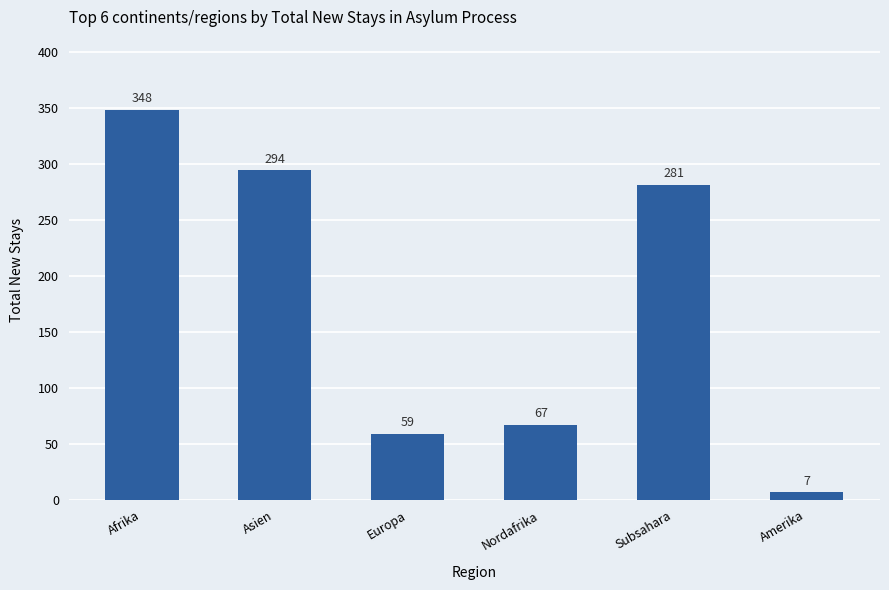

At which label is the value closest to 177?

Subsahara